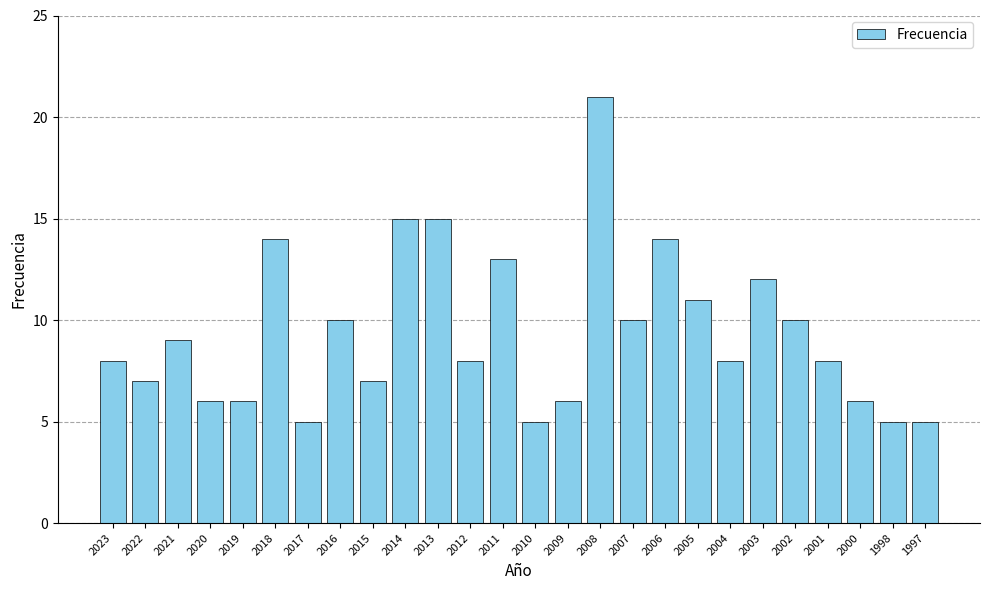

What is the average value?

9